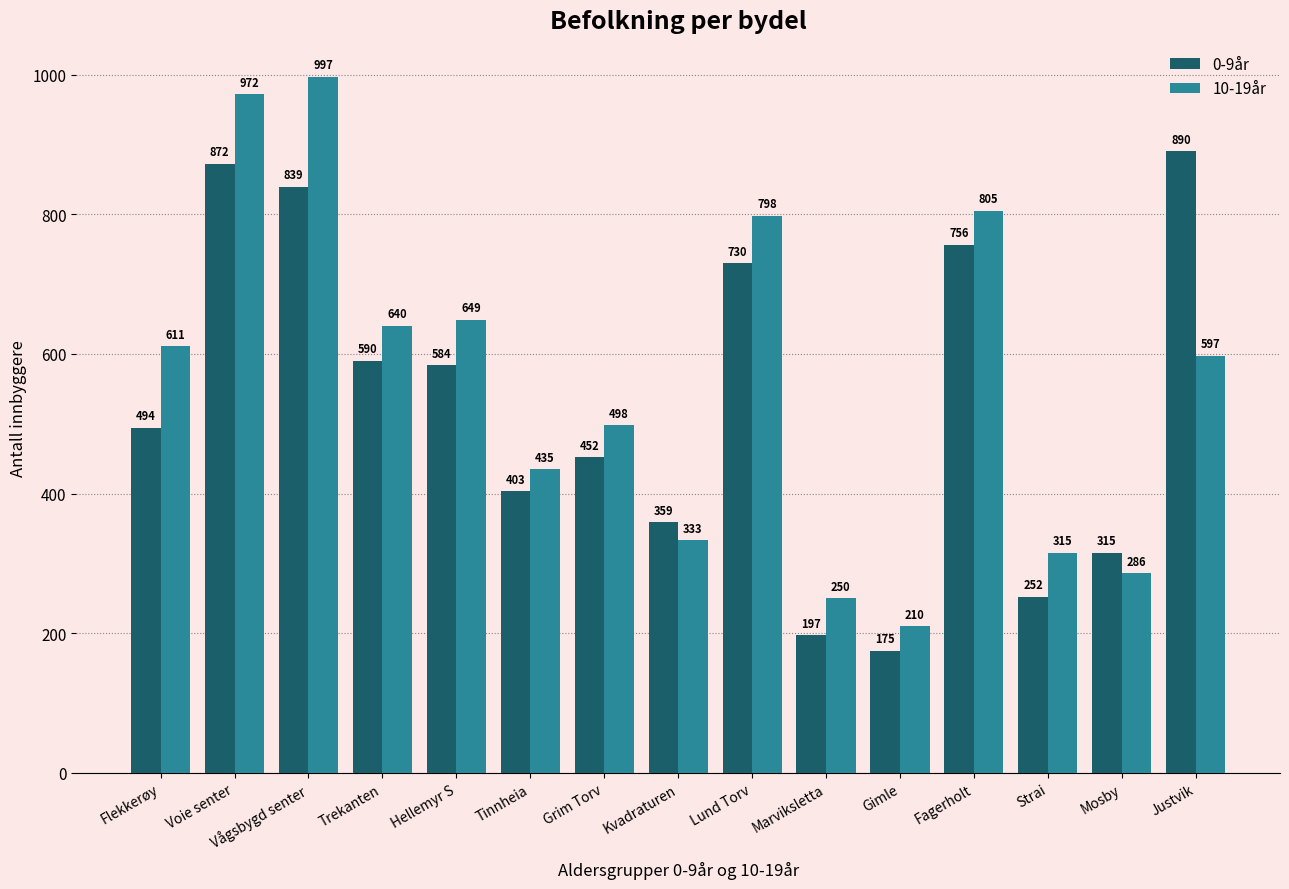

At which label does 0-9år reach its peak?

Justvik